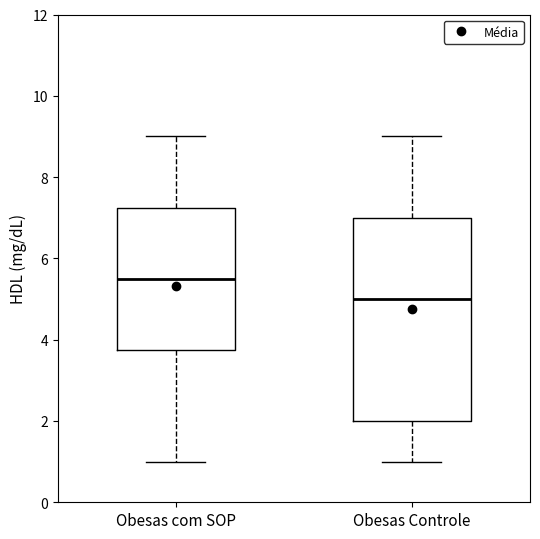

Which box is the tallest, from its lower edge to its upper edge?

Obesas Controle